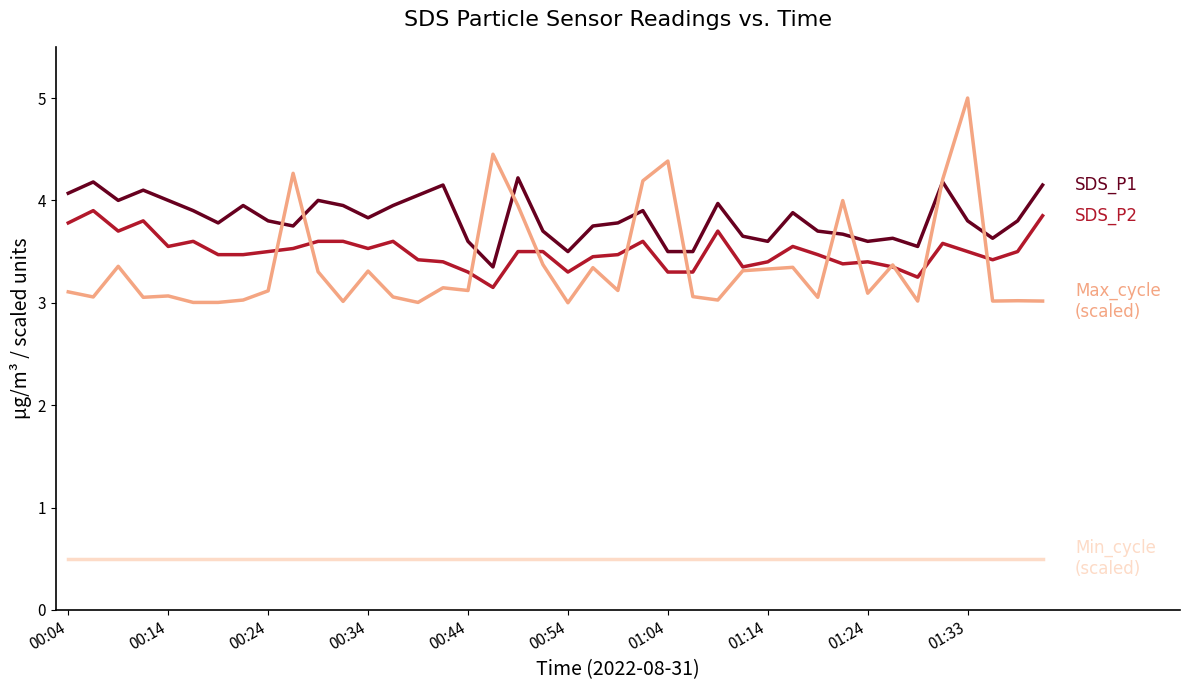

What is the greatest value displayed?

5.0